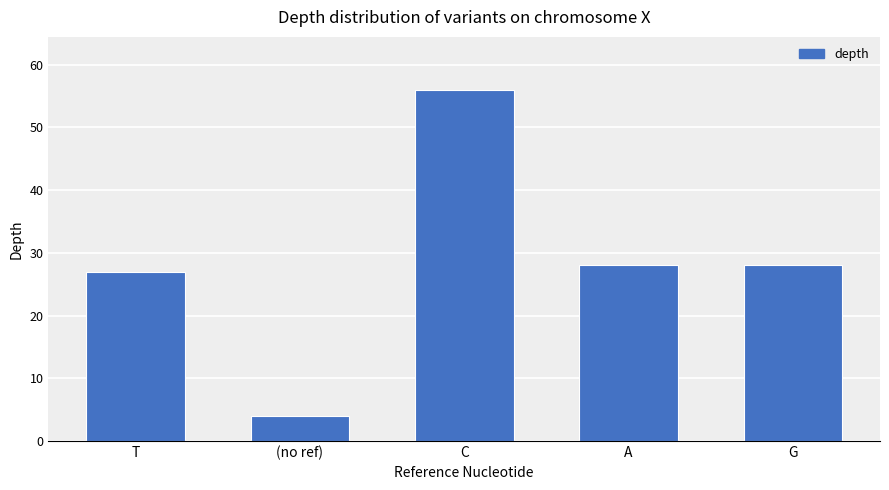

Count the number of categories in the chart.

5